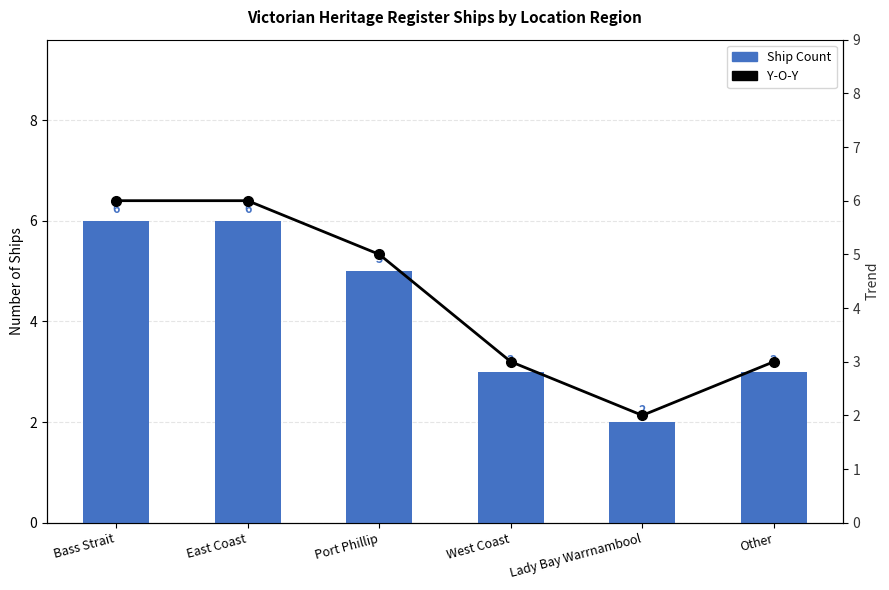

What is the sum of all Ship Count values?

25